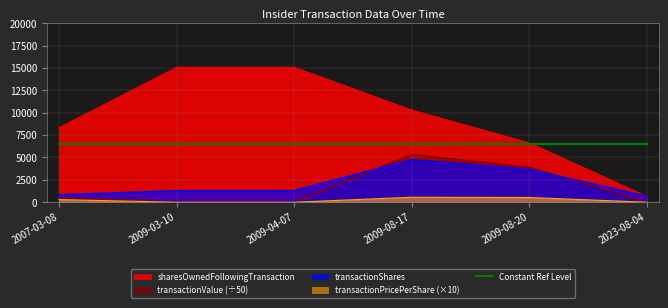

Reading left to right, list all the values displayed in this chart.

transactionShares: 2007-03-08=835.0	2009-03-10=1298.0	2009-04-07=1298.0	2009-08-17=4762.0	2009-08-20=3684.0	2023-08-04=666.0
transactionPricePerShare: 2007-03-08=296.0	2009-03-10=0.0	2009-04-07=0.0	2009-08-17=559.4	2009-08-20=530.5	2023-08-04=0.0
sharesOwnedFollowingTransaction: 2007-03-08=8348.0	2009-03-10=15098.0	2009-04-07=15098.0	2009-08-17=10321.0	2009-08-20=6647.0	2023-08-04=666.0
transactionValue: 2007-03-08=494.3	2009-03-10=0.0	2009-04-07=0.0	2009-08-17=5327.8	2009-08-20=3908.7	2023-08-04=0.0